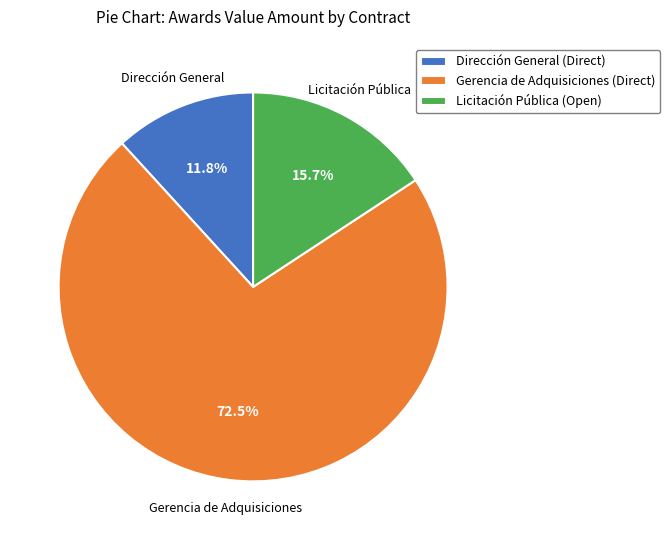

Which category has the biggest portion of the pie?

Gerencia de Adquisiciones (Direct)